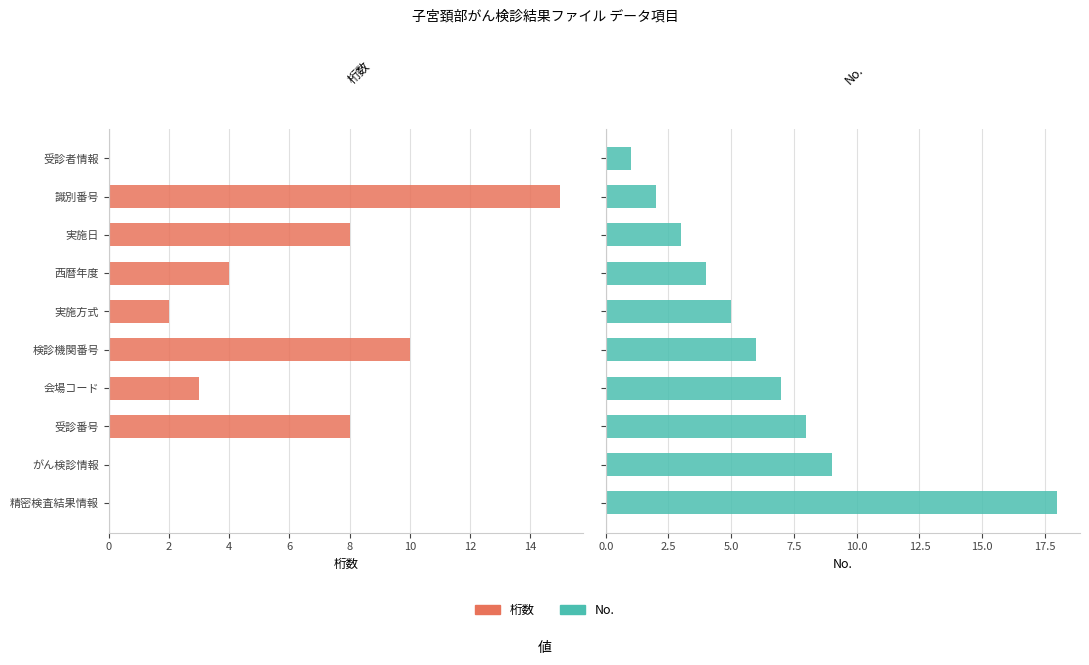

Reading left to right, extract all data points from this chart.

桁数: 0	15	8	4	2	10	3	8	0	0
No.: 1	2	3	4	5	6	7	8	9	18